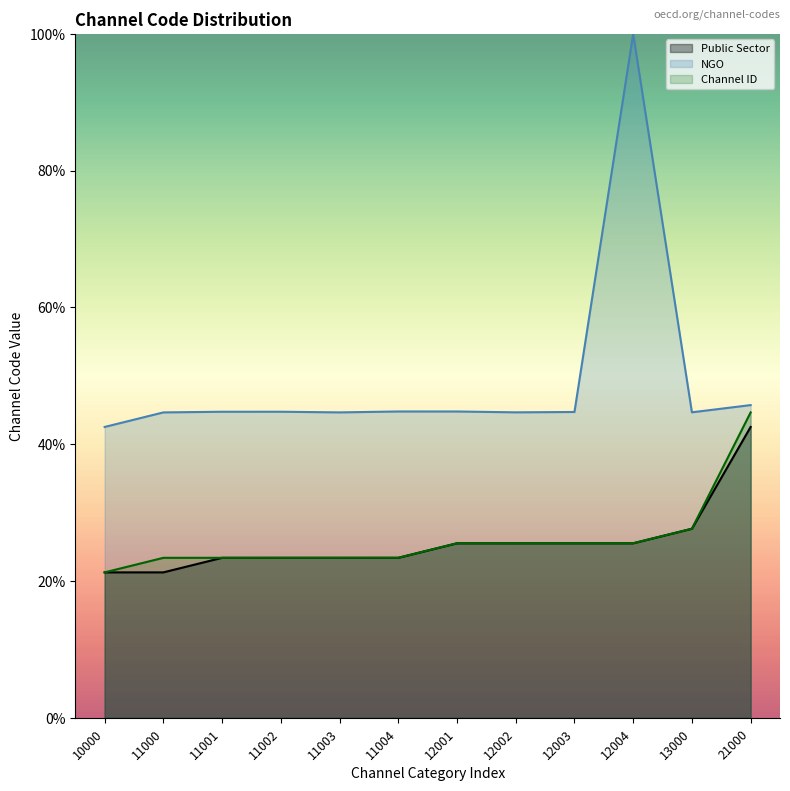

Reading left to right, extract all data points from this chart.

Public Sector: 10000=21.3	11000=21.3	11001=23.4	11002=23.4	11003=23.4	11004=23.4	12001=25.5	12002=25.5	12003=25.5	12004=25.5	13000=27.6	21000=42.5
NGO: 10000=42.5	11000=44.6	11001=44.7	11002=44.7	11003=44.6	11004=44.8	12001=44.8	12002=44.7	12003=44.7	12004=100.0	13000=44.7	21000=45.7
Channel ID: 10000=21.3	11000=23.4	11001=23.4	11002=23.4	11003=23.4	11004=23.4	12001=25.5	12002=25.5	12003=25.5	12004=25.5	13000=27.6	21000=44.6